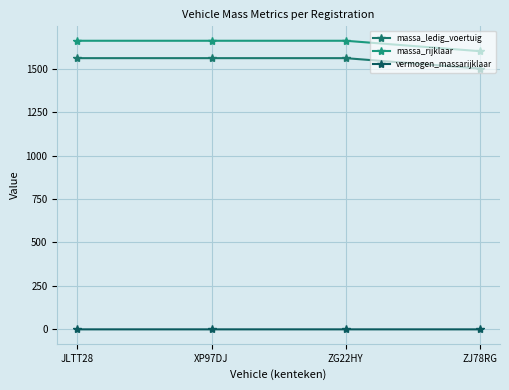

Reading left to right, transcribe all the data shown in this chart.

massa_ledig_voertuig: JLTT28=1560.0	XP97DJ=1560.0	ZG22HY=1560.0	ZJ78RG=1500.0
massa_rijklaar: JLTT28=1660.0	XP97DJ=1660.0	ZG22HY=1660.0	ZJ78RG=1600.0
vermogen_massarijklaar: JLTT28=0.1	XP97DJ=0.1	ZG22HY=0.1	ZJ78RG=0.0